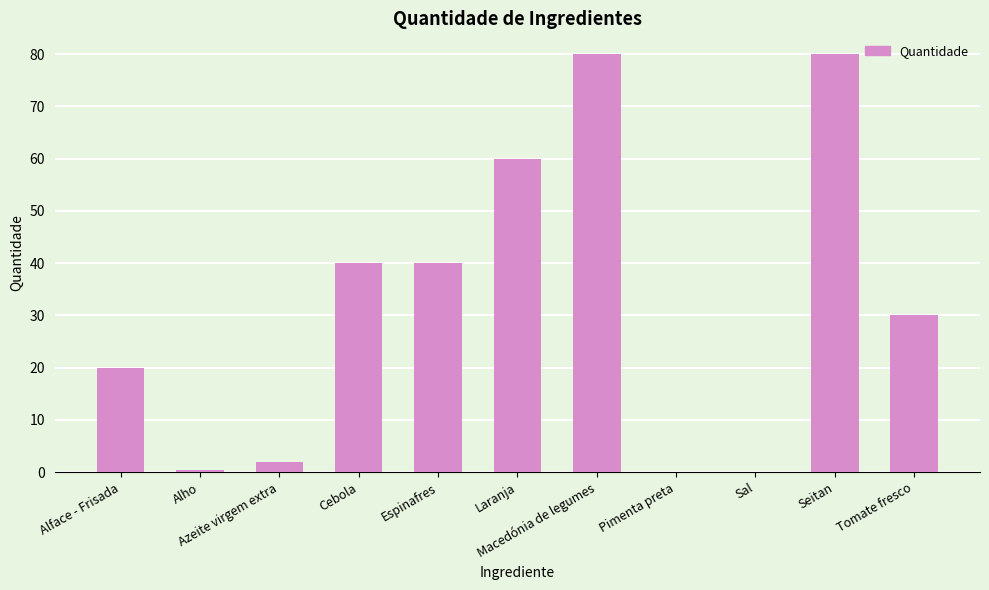

Approximately how many times larger is the value at Tomate fresco compared to Alface - Frisada?

1.5